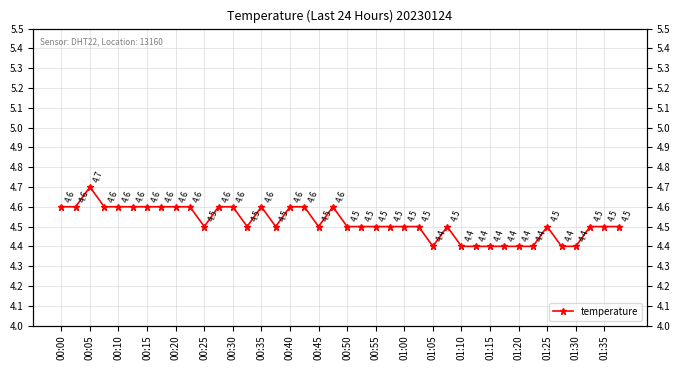

What is the greatest value displayed?

4.7